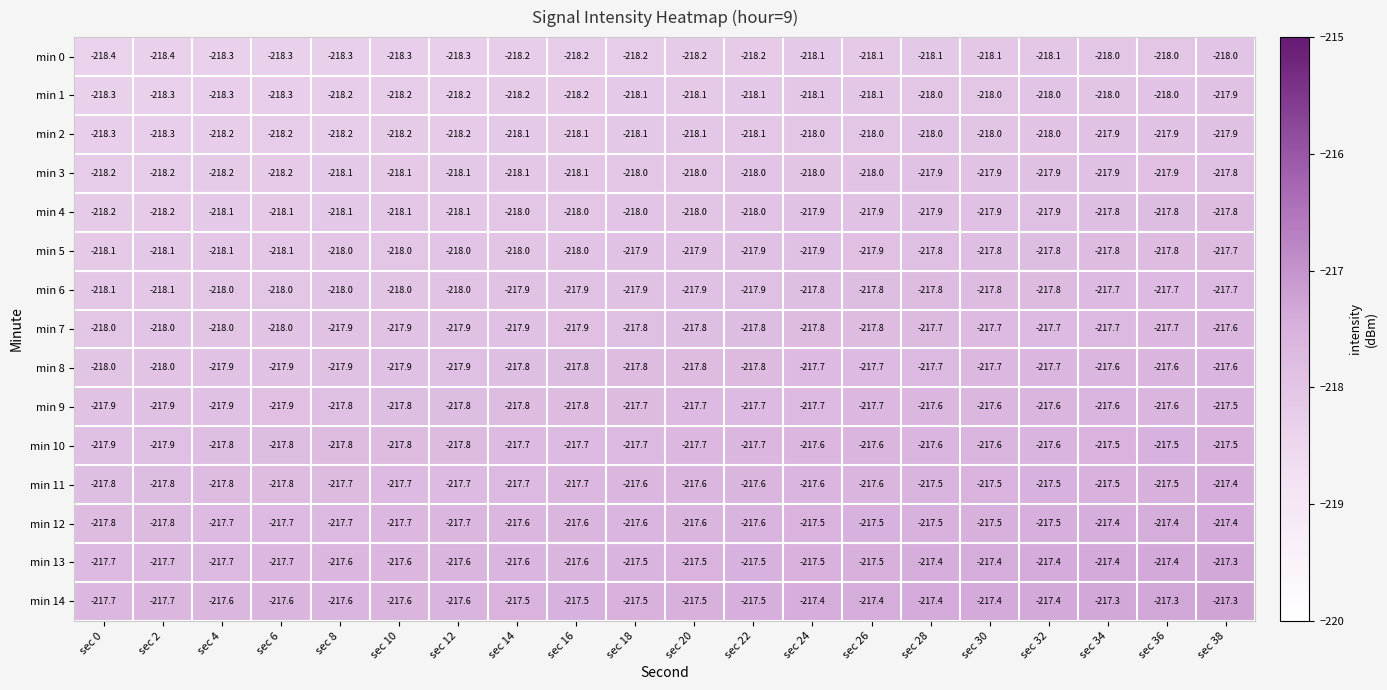

What is the total value across all series at sec 0?

-3270.4